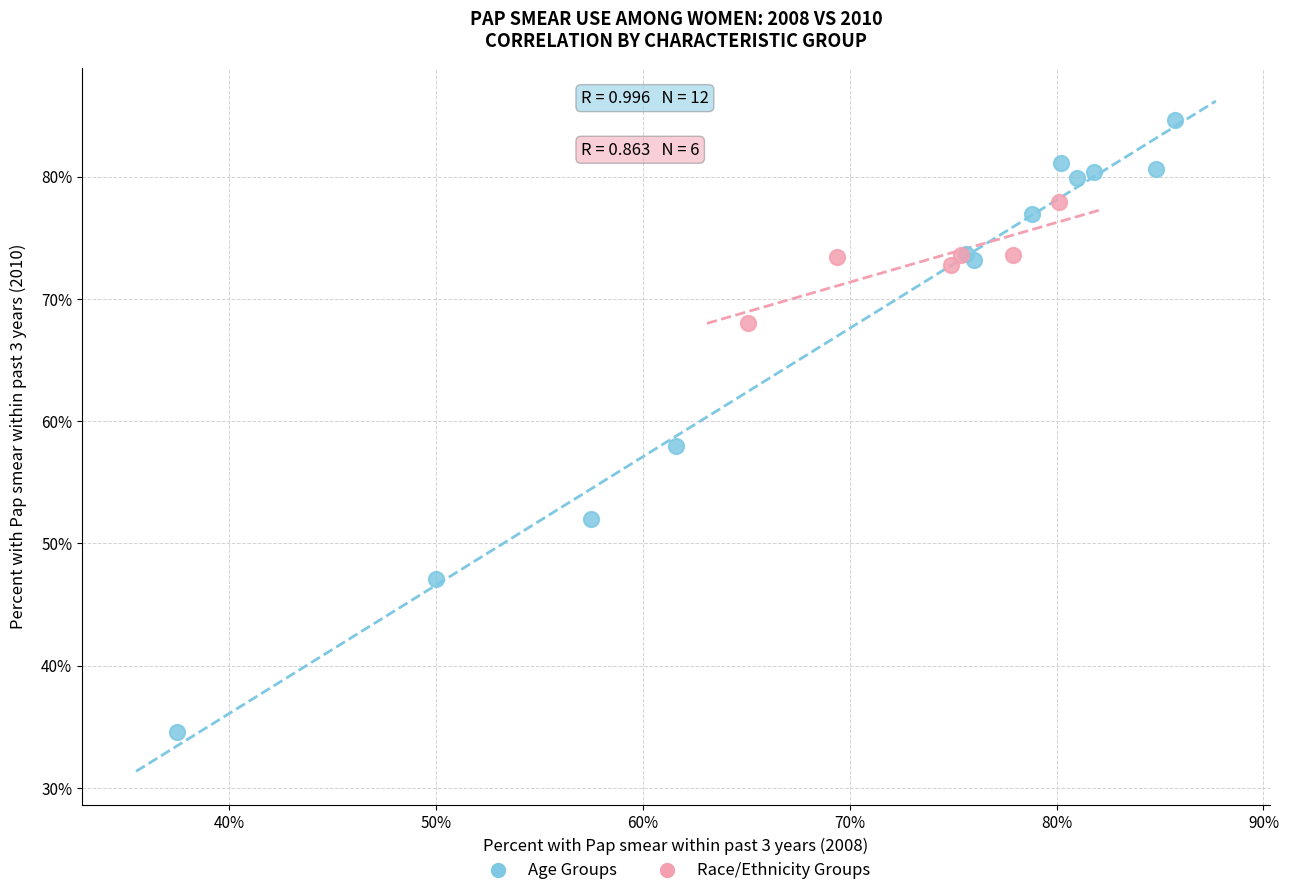

Which series reaches the minimum Y coordinate?

Age Groups